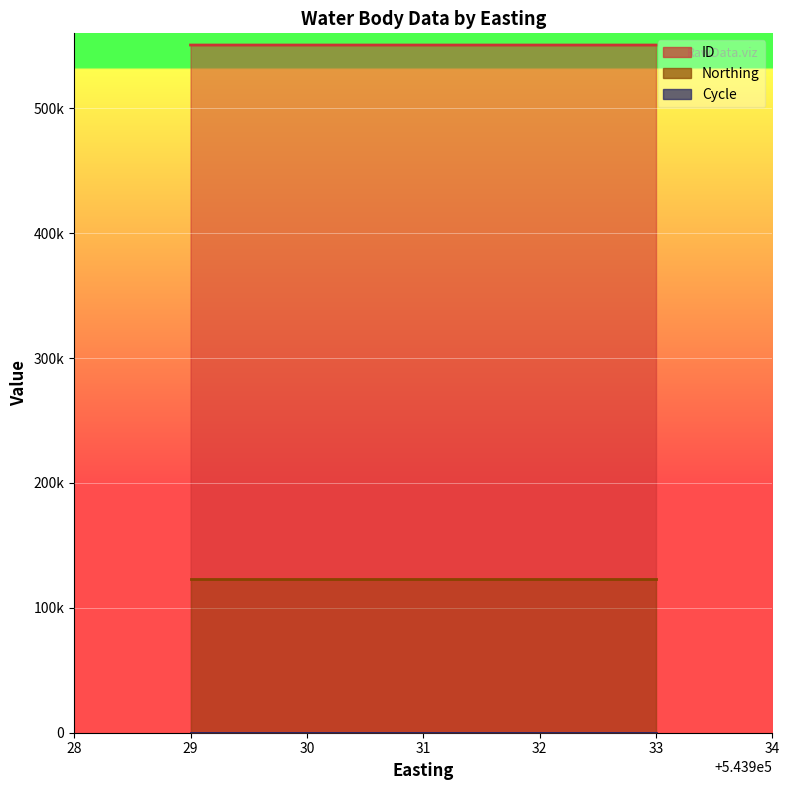

At how many categories does at least one series exceed 358989?

5